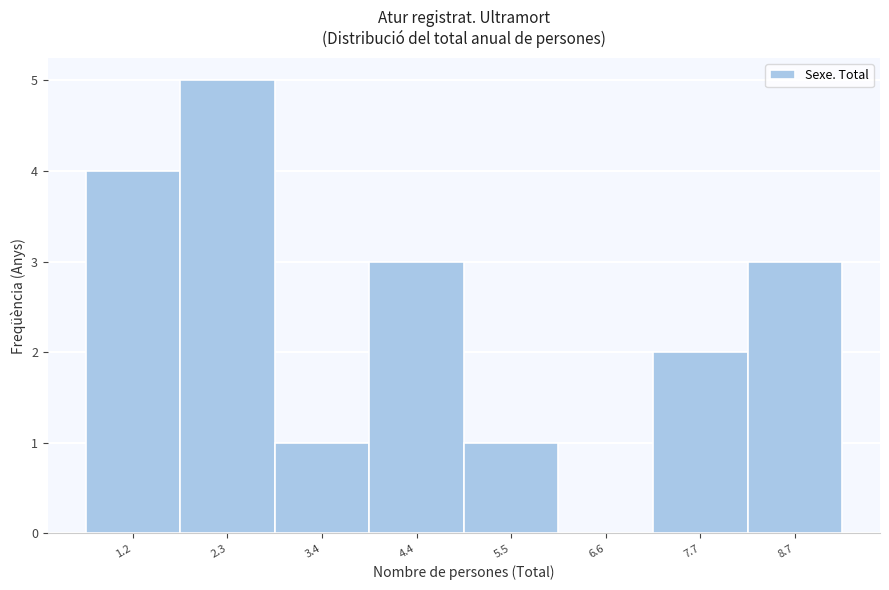

Reading left to right, transcribe all the data shown in this chart.

1.2=4	2.3=5	3.4=1	4.4=3	5.5=1	6.6=0	7.7=2	8.7=3